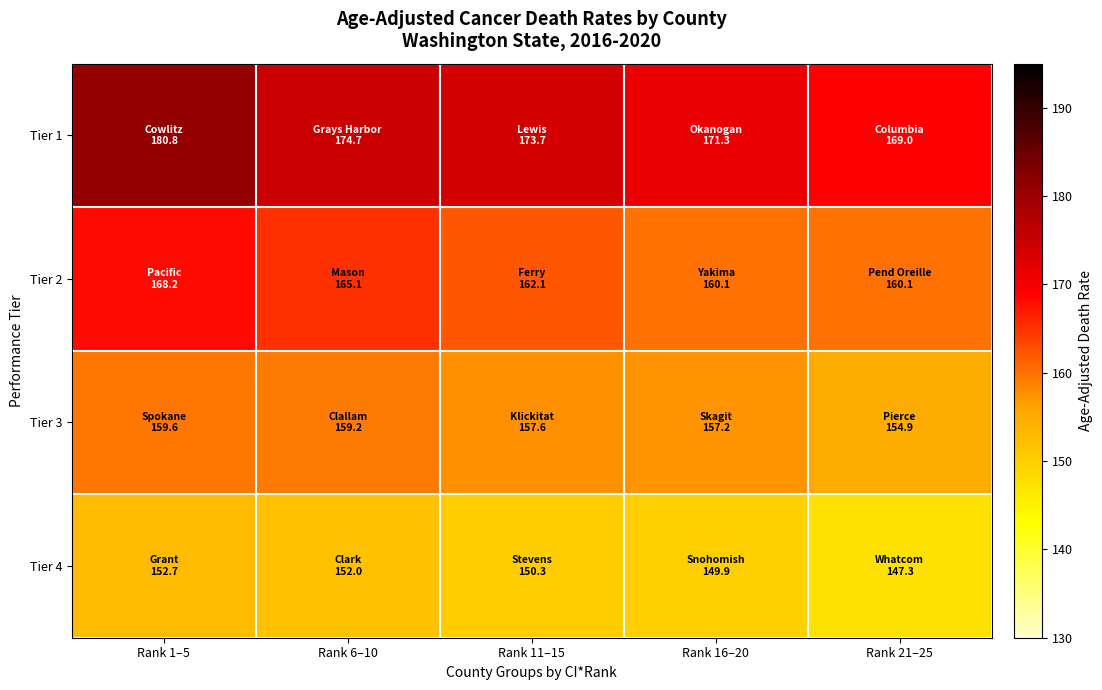

What is the total value across all series at Rank 6–10?

651.0